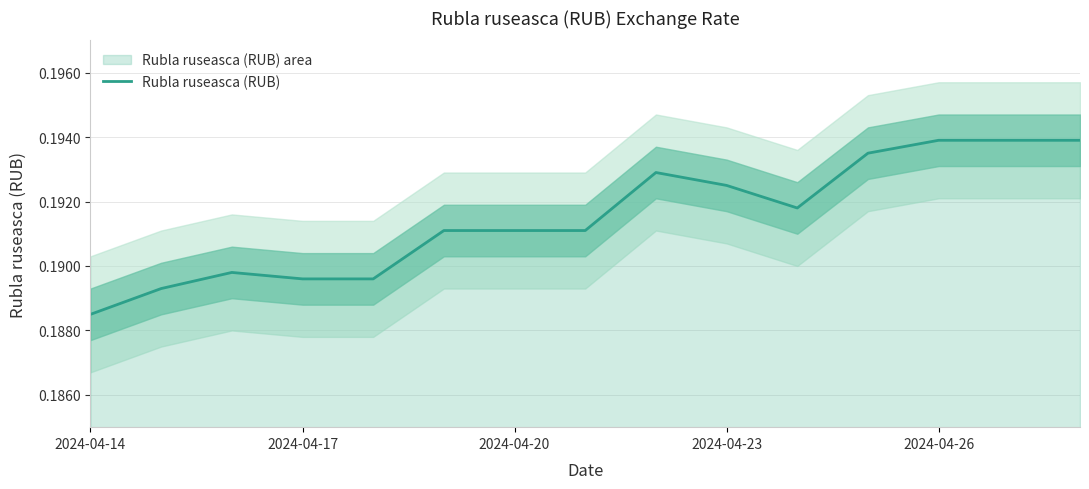

Does the chart display data point markers on the line(s)?

No